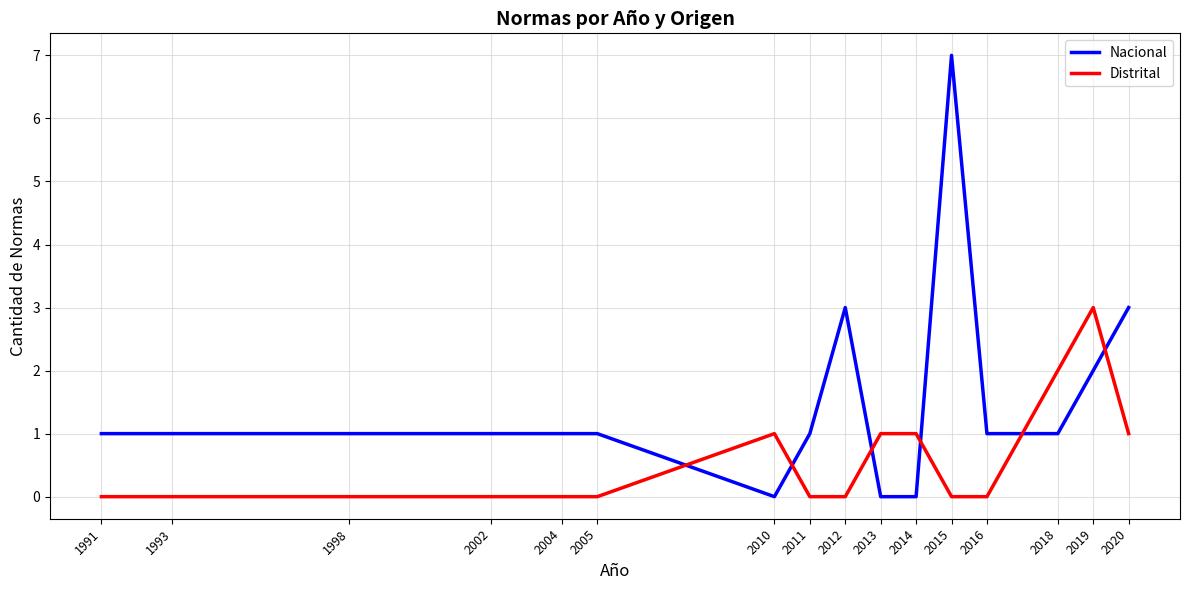

Which category has the highest value across all series?

2015